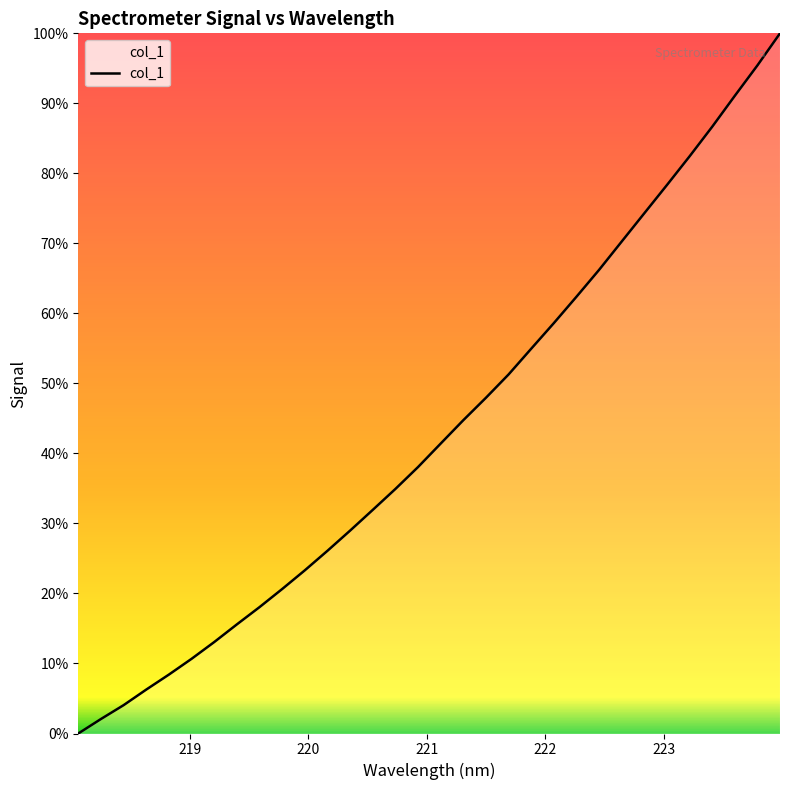

Does the chart display data point markers on the line(s)?

No